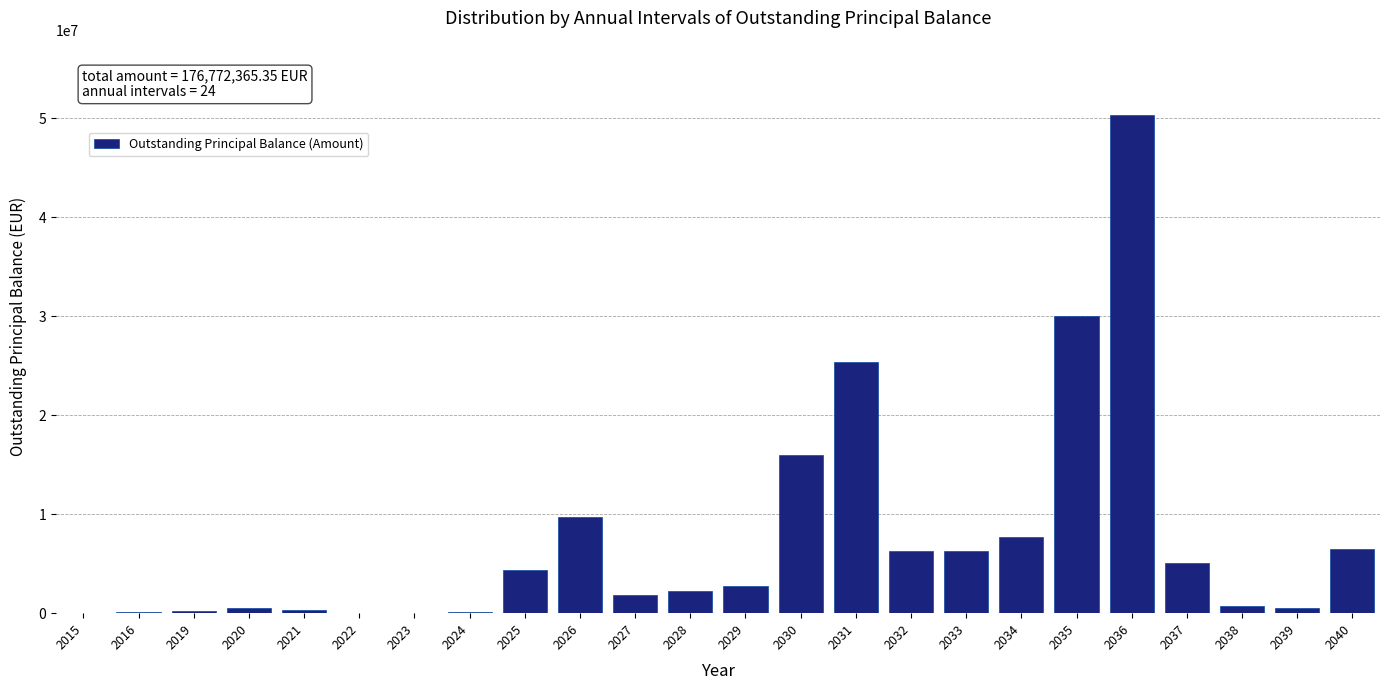

What is the sum of the values at 2033 and 2036?

56564881.6